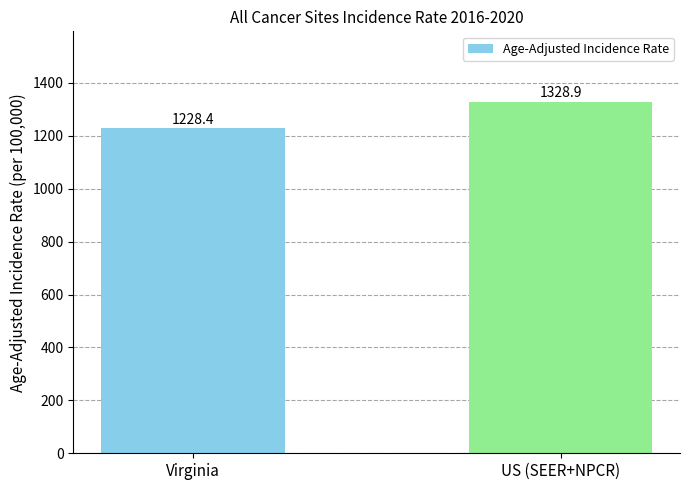

Where is the data nearest to the value 1278?

Virginia